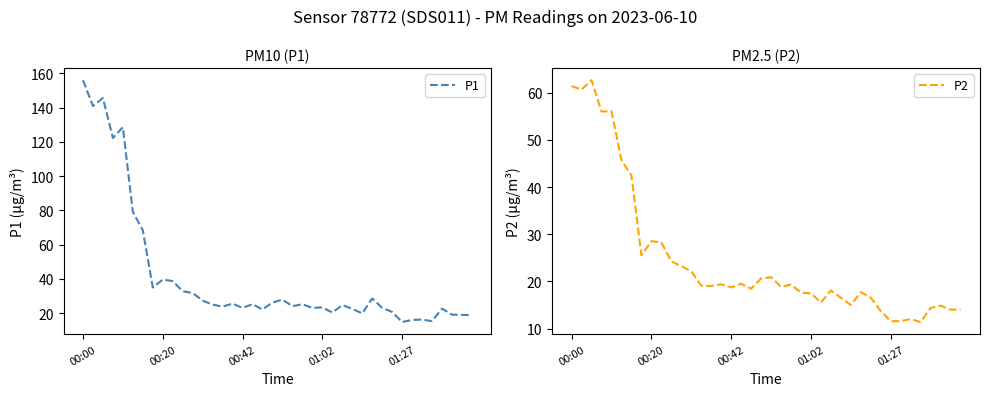

At which label does P1 reach its peak?

00:00